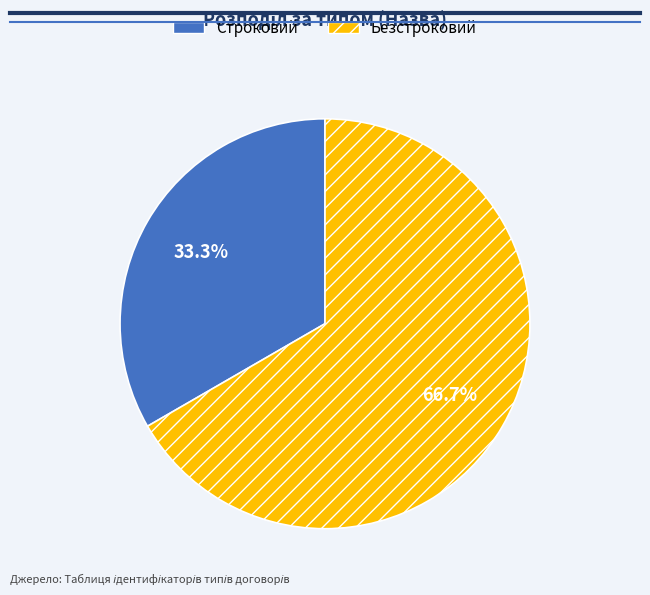

To the nearest percent, what is the difference between the Строковий and Безстроковий slice percentages?

33%